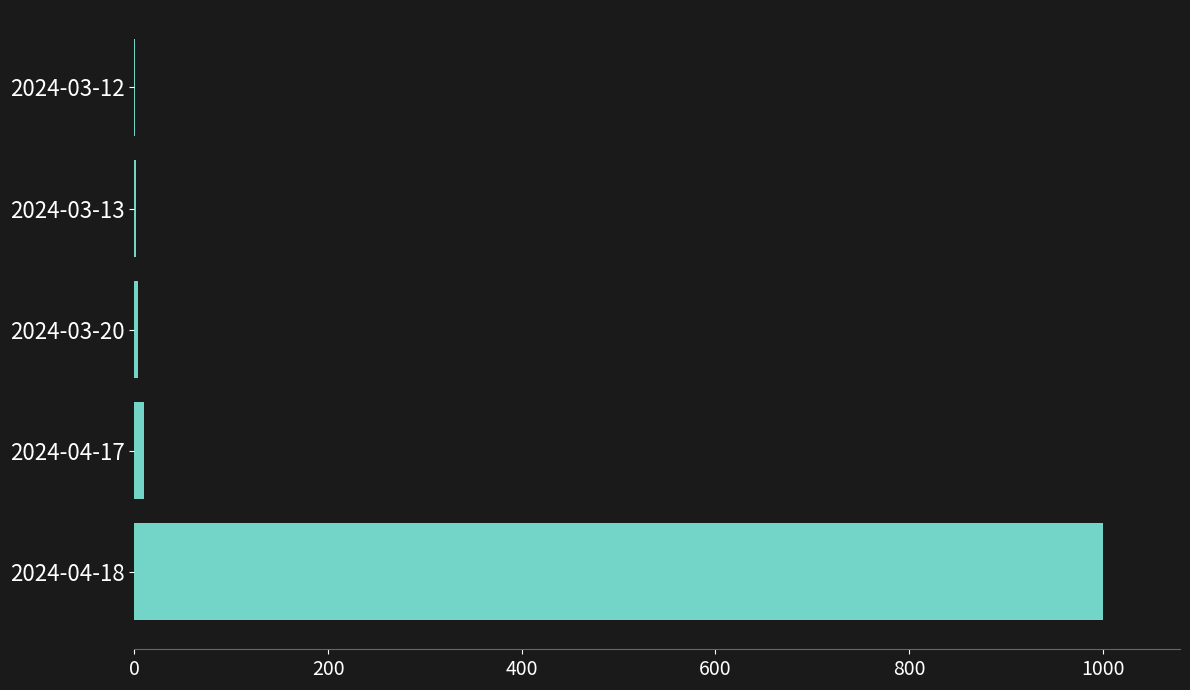

How many series are shown in this chart?

1